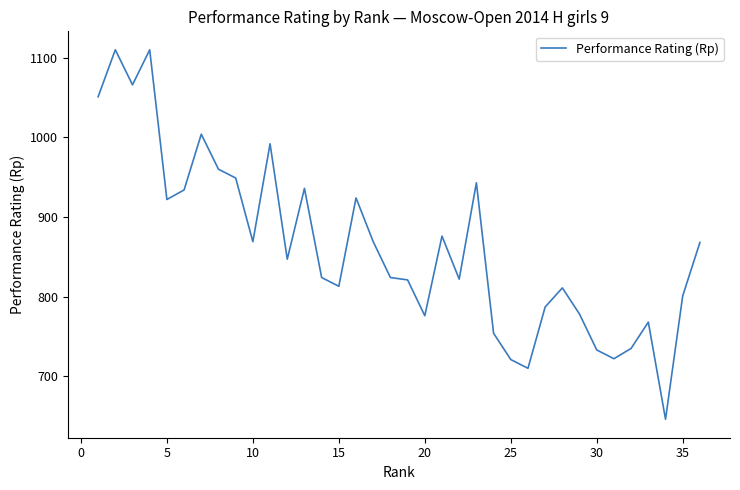

What is the sum of all values?

31076